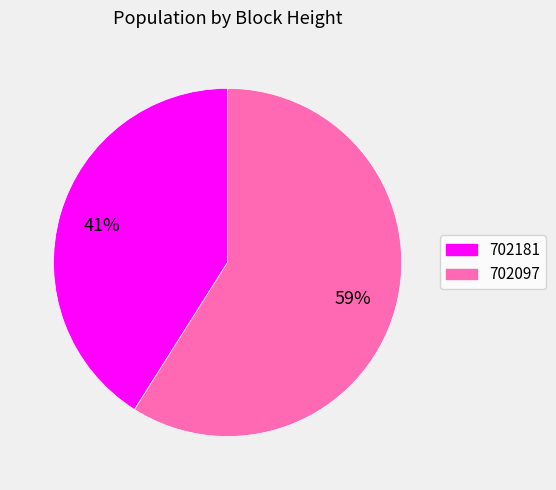

What is the majority slice?

702097